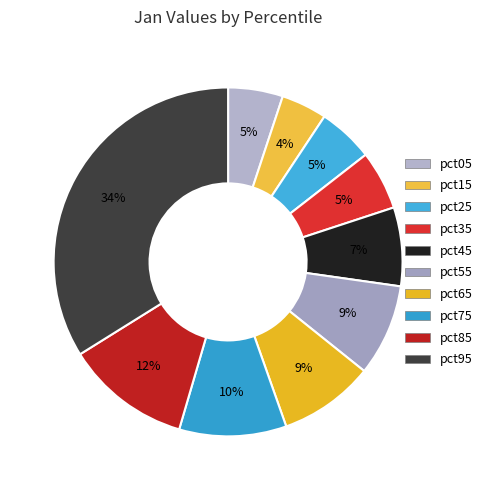

Rank the categories by value from lowest to highest.

pct15, pct05, pct25, pct35, pct45, pct55, pct65, pct75, pct85, pct95